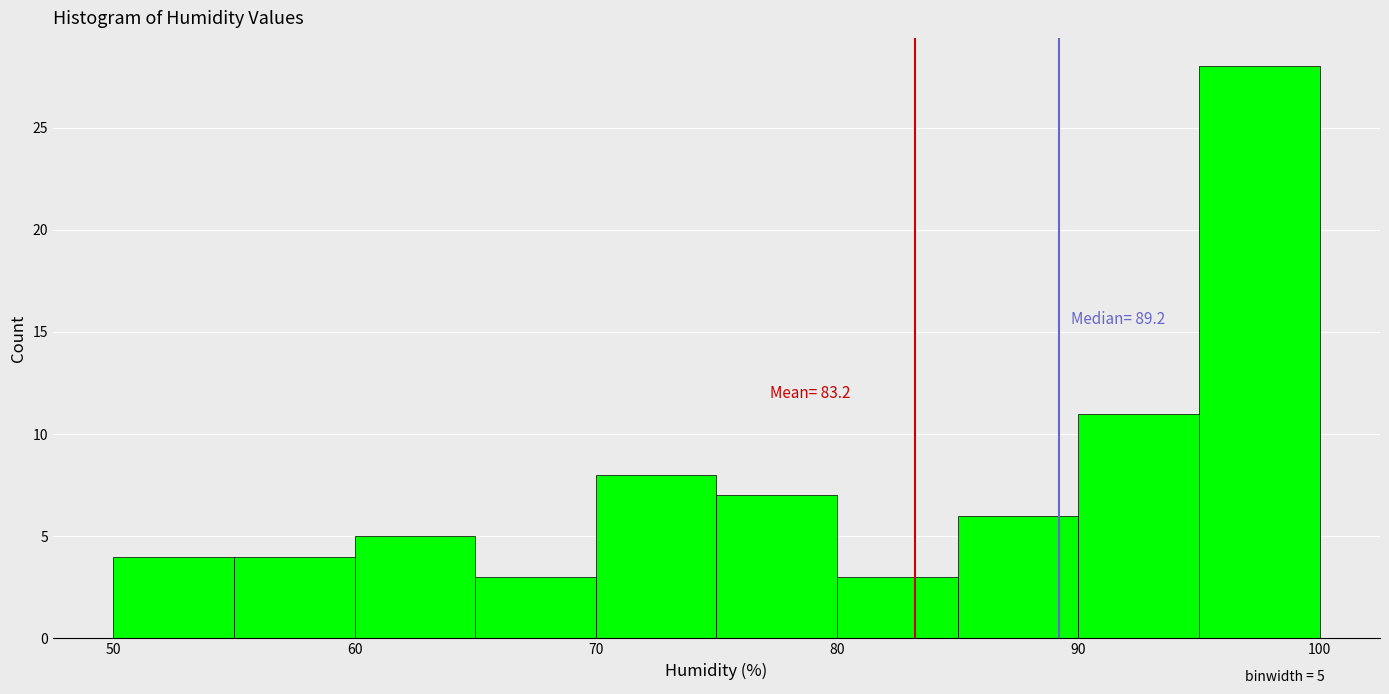

Which range on the x-axis has the tallest bar?

95 to 100